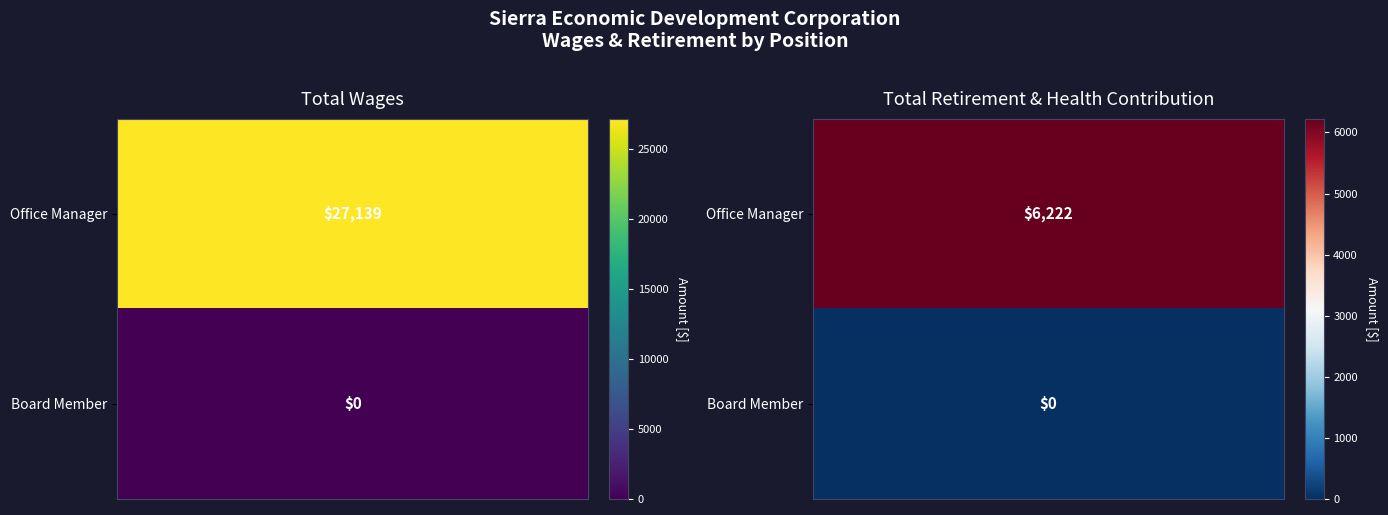

What is the difference between the Office Manager values at 1 and 0?

20917